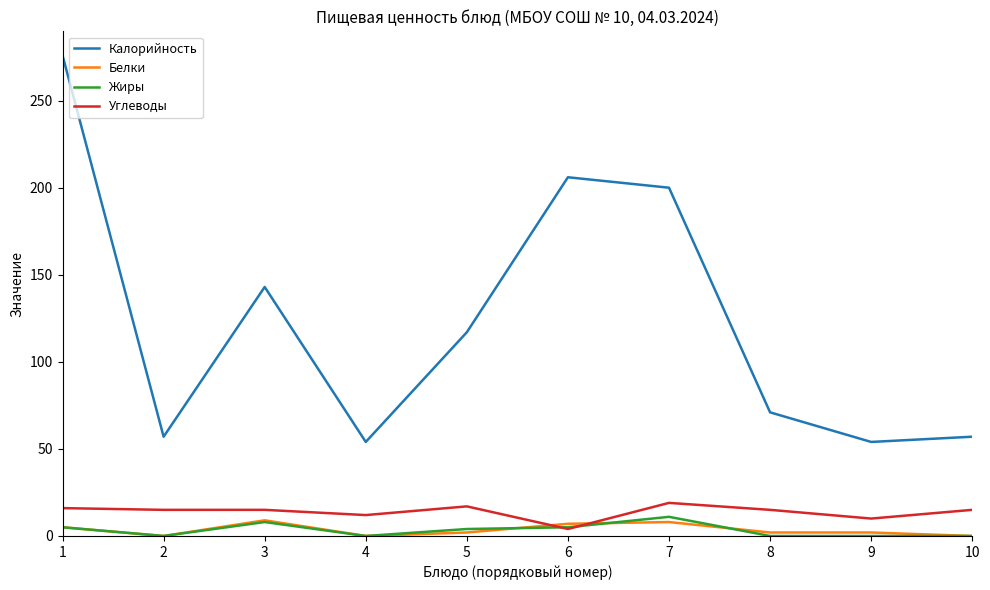

What is the sum of all Калорийность values?

1235